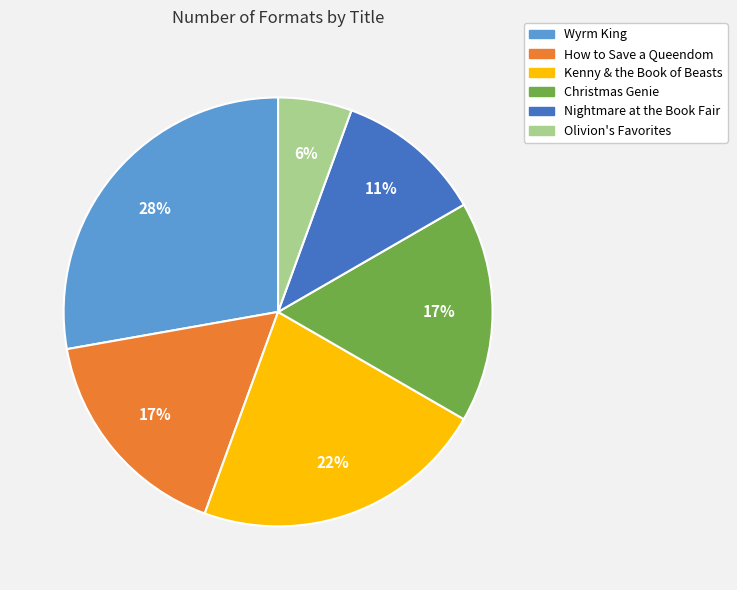

To the nearest percent, what is the difference between the largest and smallest slice percentages?

22%